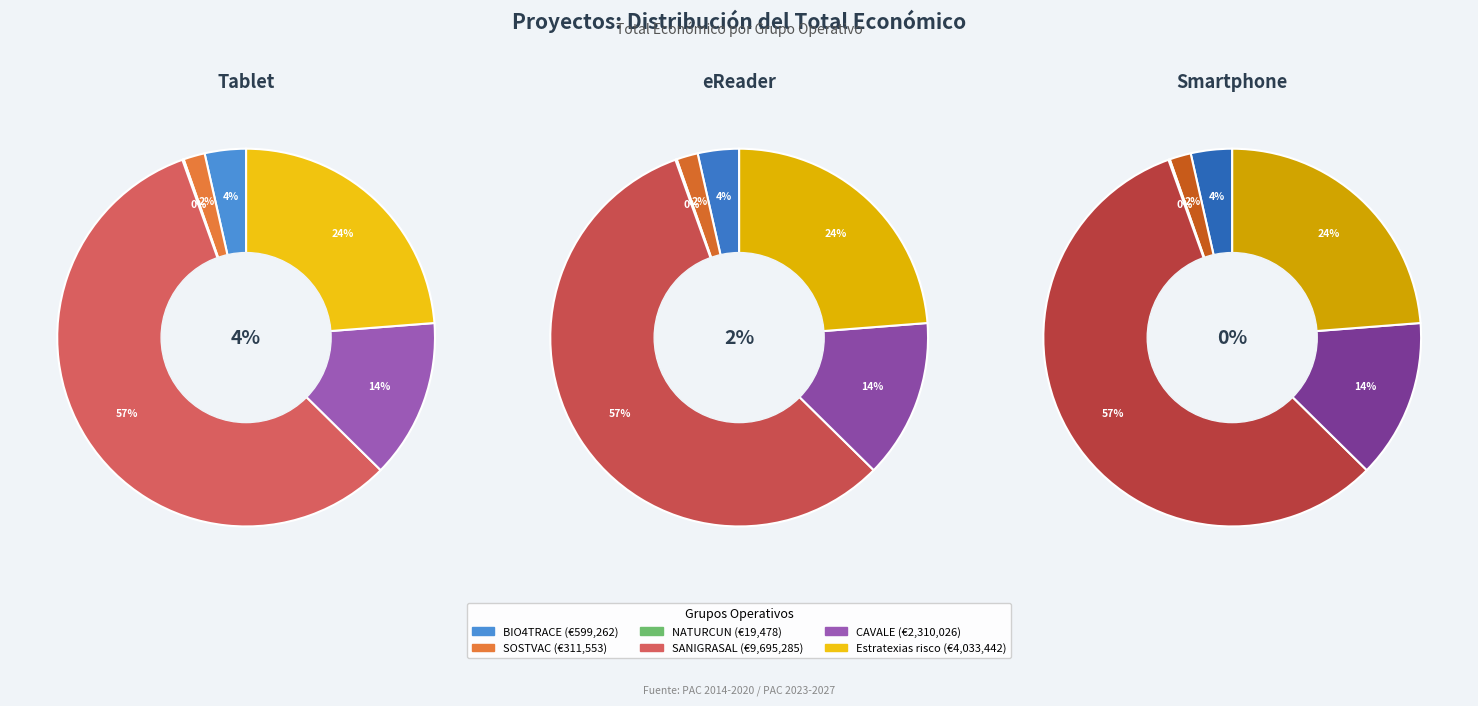

What percentage is the SOSTVAC slice, to the nearest percent?

2%